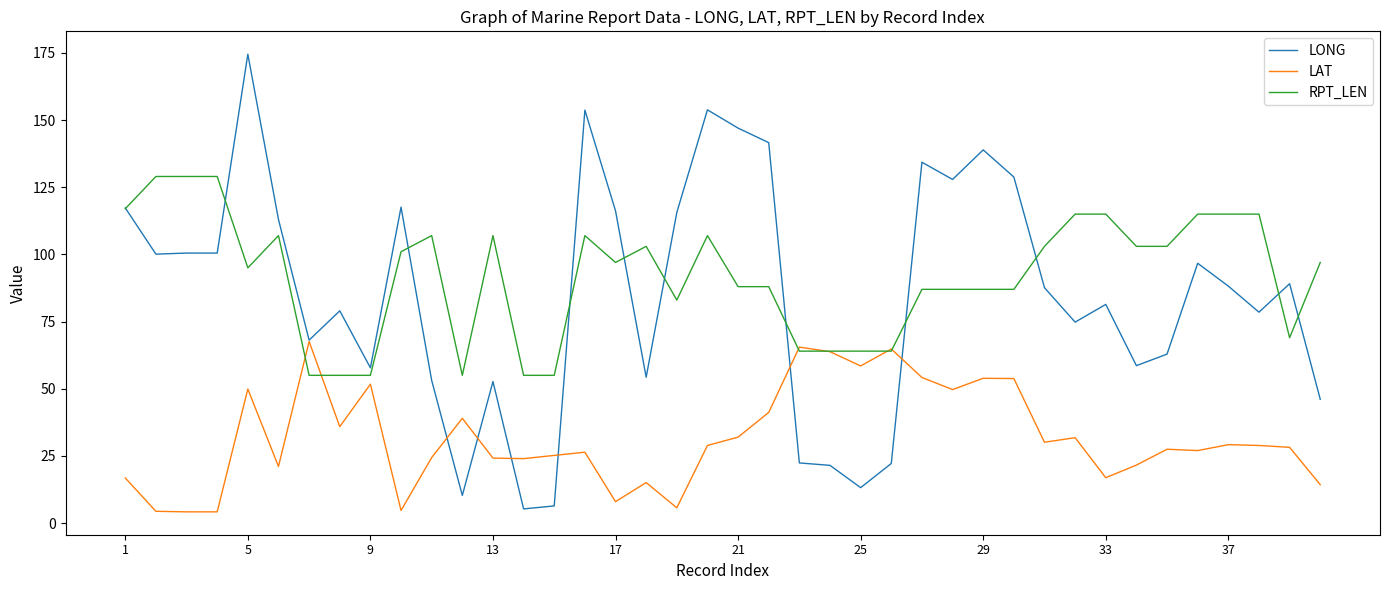

What is the maximum value shown in the chart?

174.5